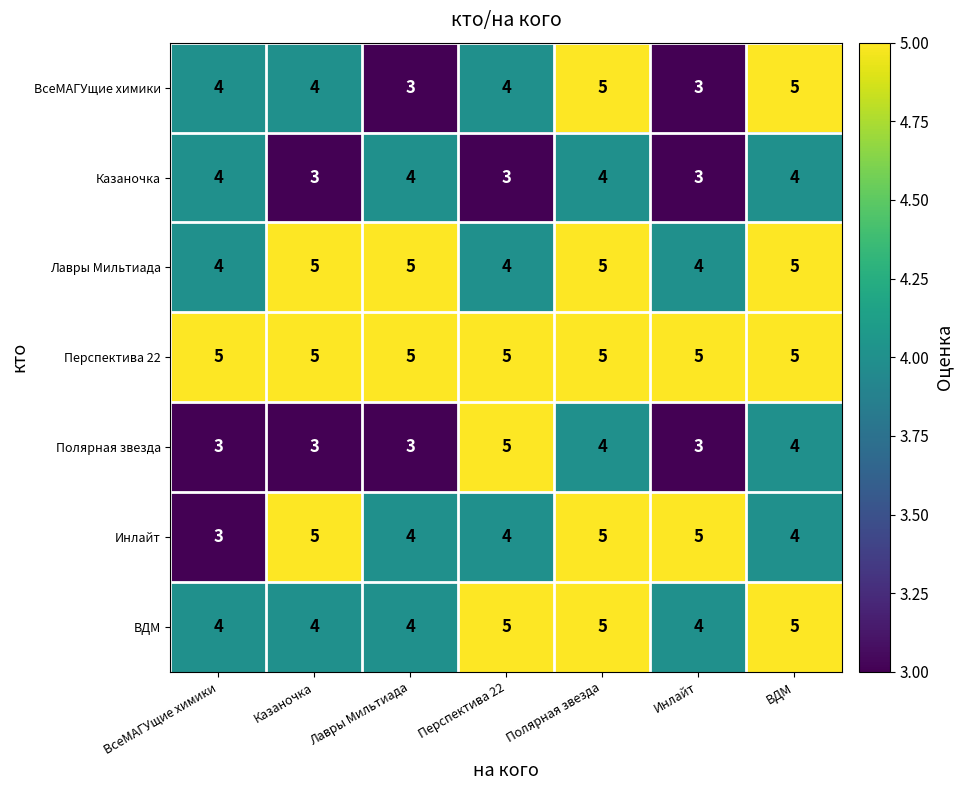

The value of Казаночка at ВсеМАГУщие химики is 6. True or false?

False